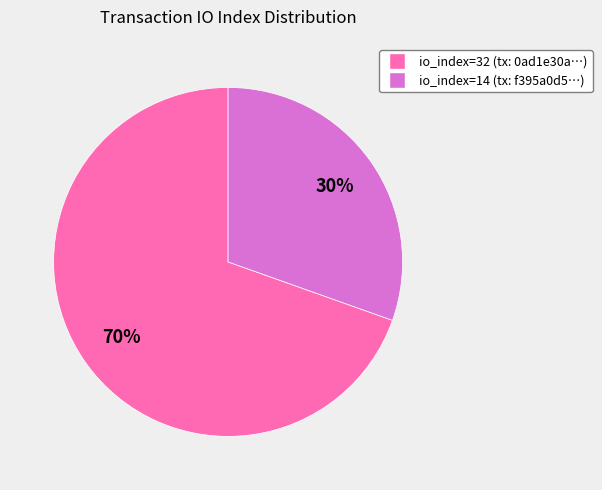

Which has a higher value, io_index=14 or io_index=32?

io_index=32